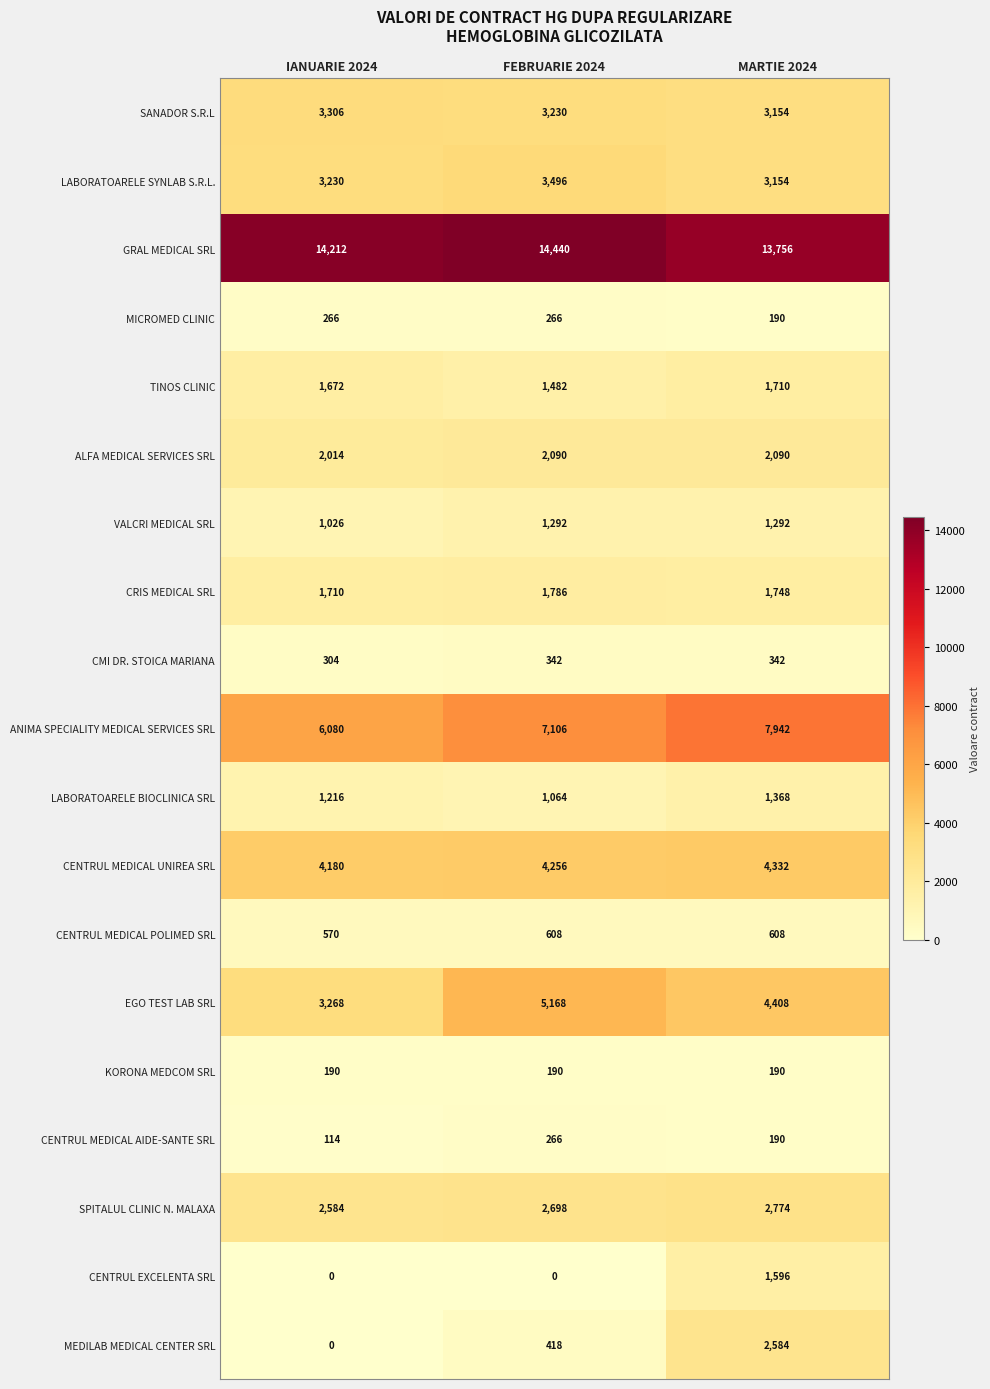

The MEDILAB MEDICAL CENTER SRL series shows 135 at FEBRUARIE 2024. True or false?

False